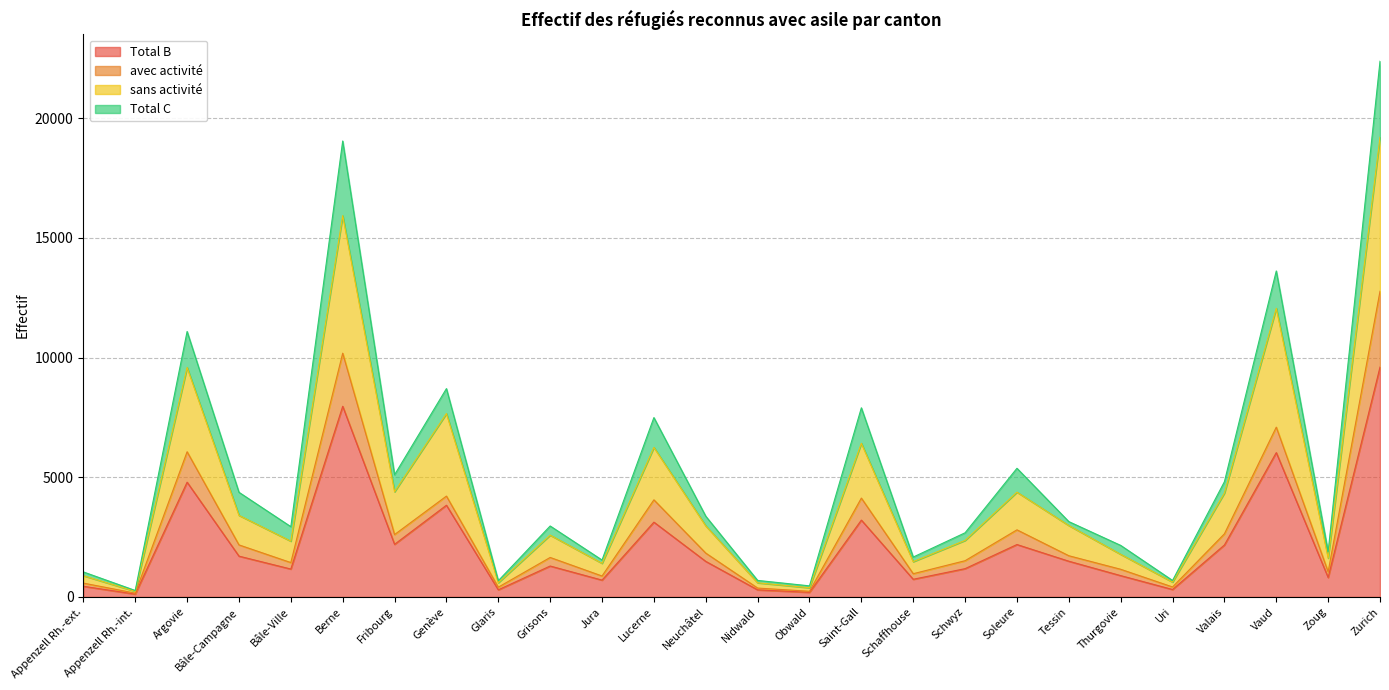

Which has a higher value, Saint-Gall or Thurgovie?

Saint-Gall